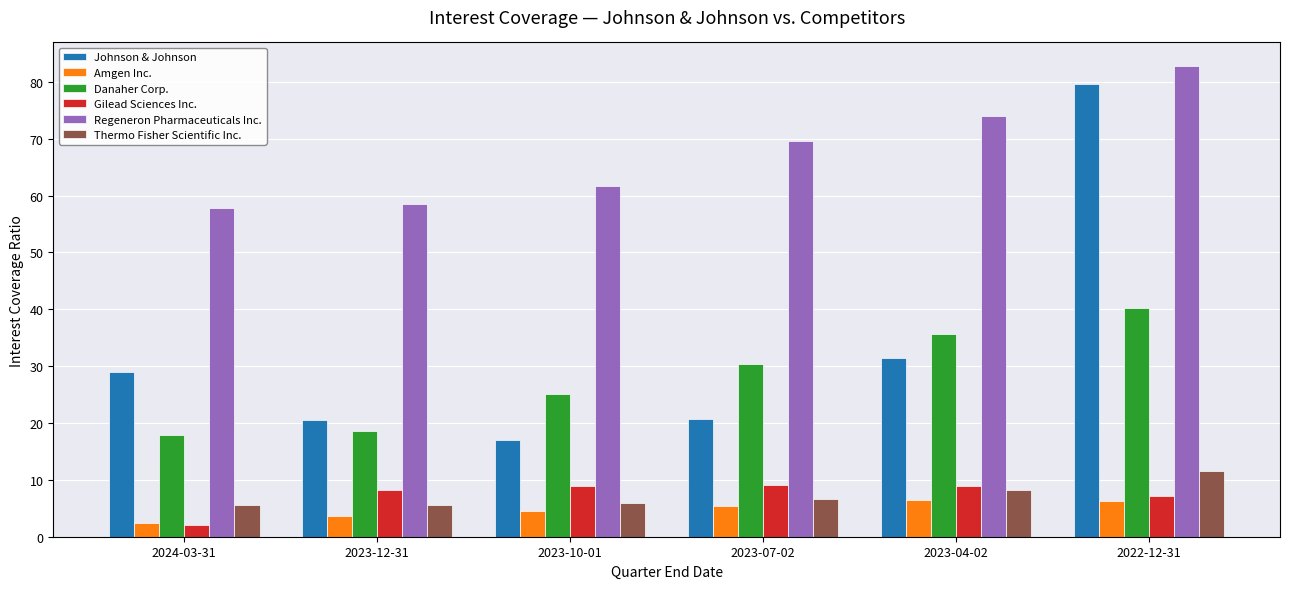

Which label corresponds to the smallest value in the chart?

2024-03-31